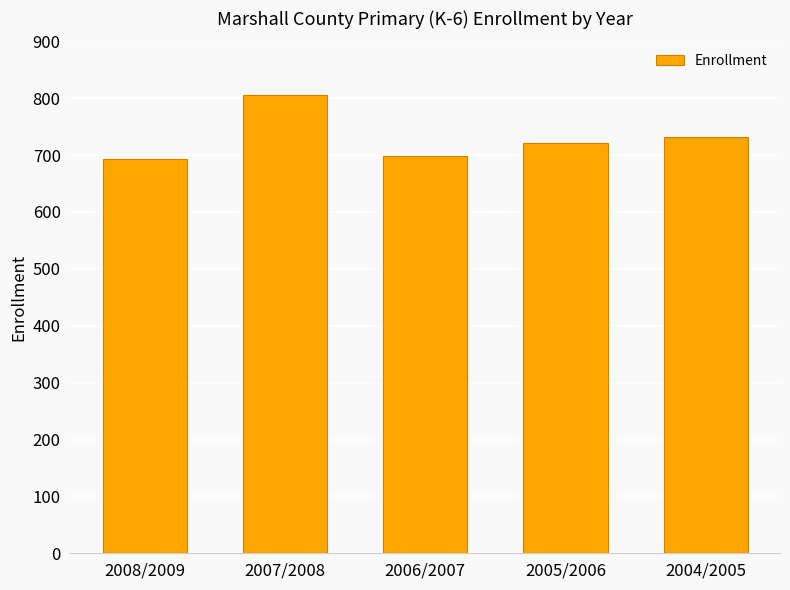

At which label is the value closest to 749?

2004/2005